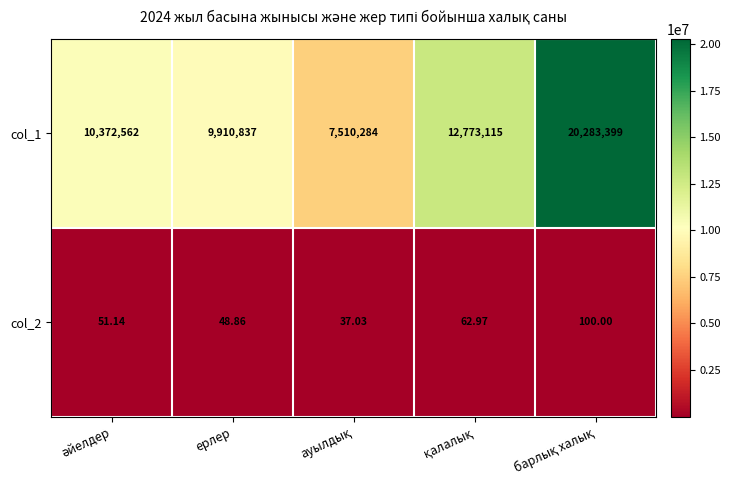

Count the number of categories in the chart.

5